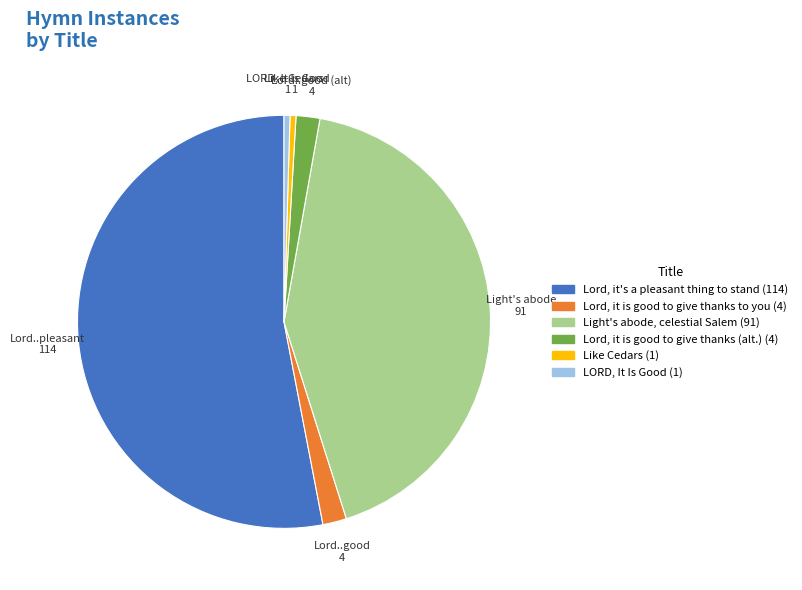

Does any single category account for the majority?

Yes